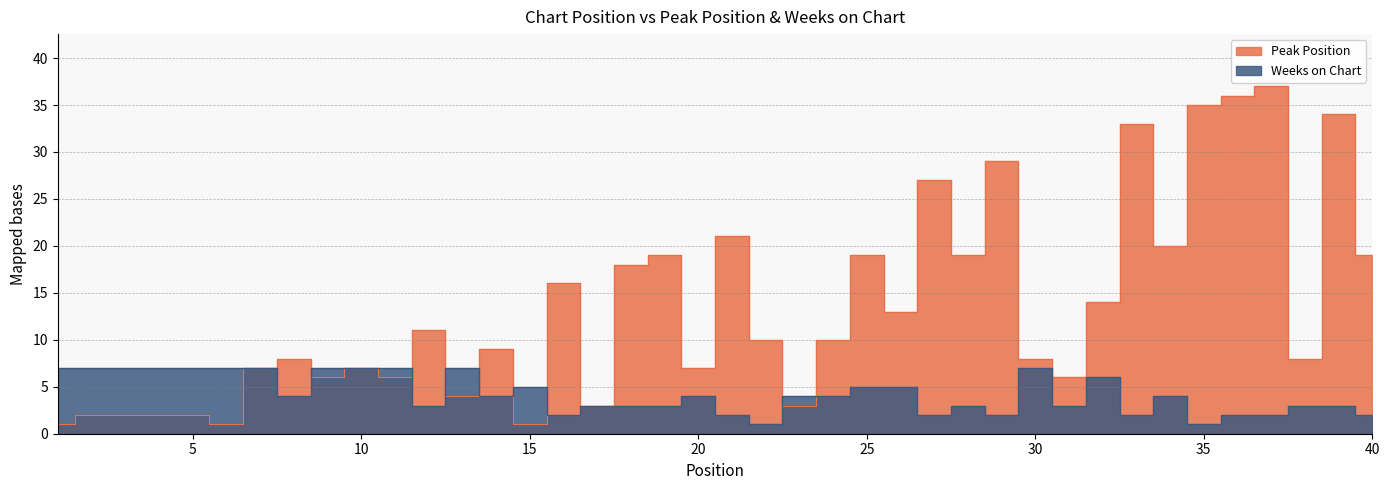

Reading left to right, transcribe all the data shown in this chart.

Peak Position: 1	2	2	2	2	1	7	8	6	7	6	11	4	9	1	16	3	18	19	7	21	10	3	10	19	13	27	19	29	8	6	14	33	20	35	36	37	8	34	19
Weeks on Chart: 7	7	7	7	7	7	7	4	7	7	7	3	7	4	5	2	3	3	3	4	2	1	4	4	5	5	2	3	2	7	3	6	2	4	1	2	2	3	3	2